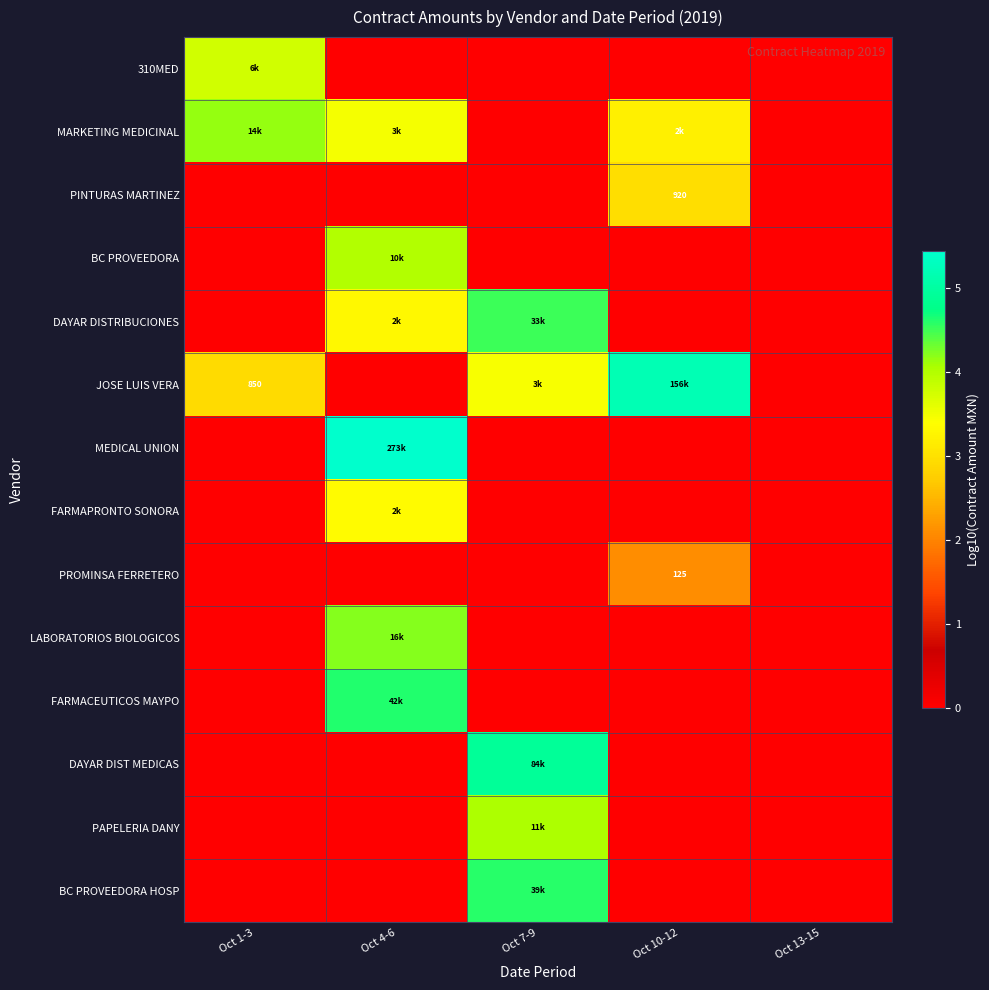

Is it true that JOSE LUIS VERA equals -2.6 at Oct 4-6?

False